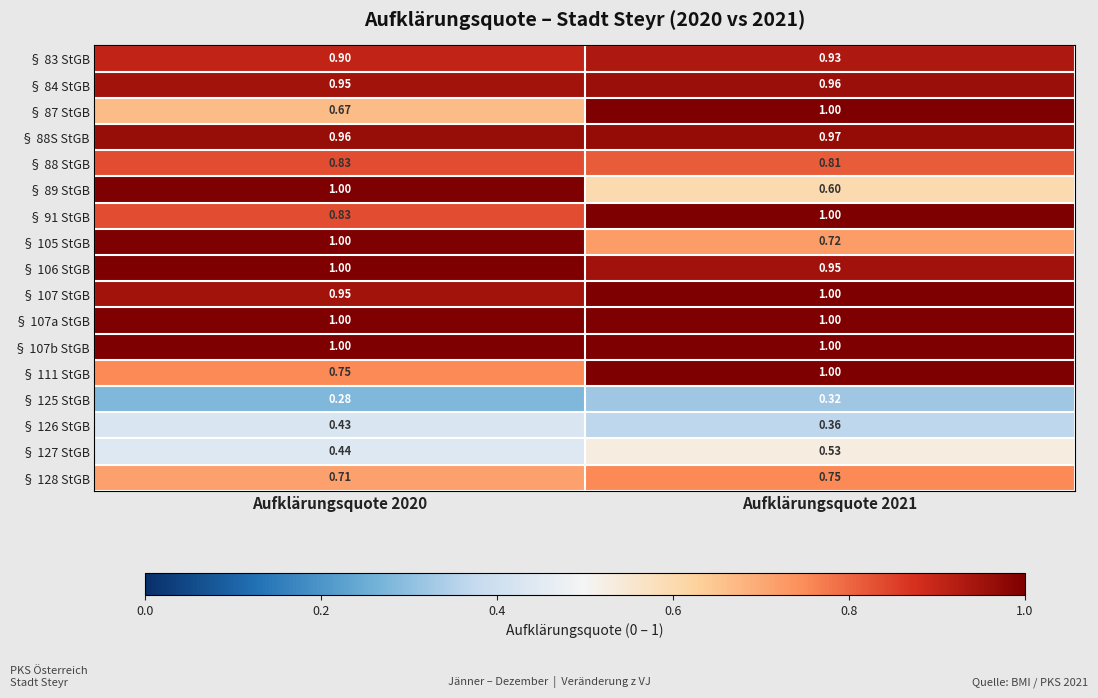

Rank the series at Aufklärungsquote 2020 from highest to lowest value.

§ 89 StGB, § 105 StGB, § 106 StGB, § 107a StGB, § 107b StGB, § 88S StGB, § 84 StGB, § 107 StGB, § 83 StGB, § 88 StGB, § 91 StGB, § 111 StGB, § 128 StGB, § 87 StGB, § 127 StGB, § 126 StGB, § 125 StGB